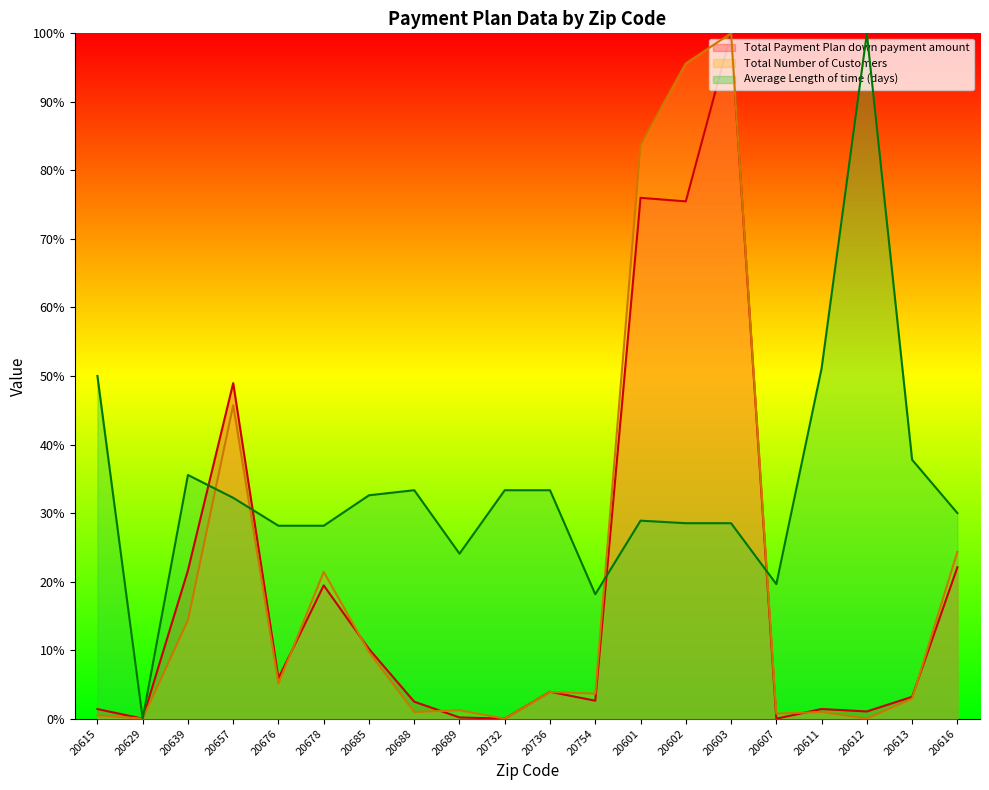

What is the sum of all Total Number of Customers values?

414.8